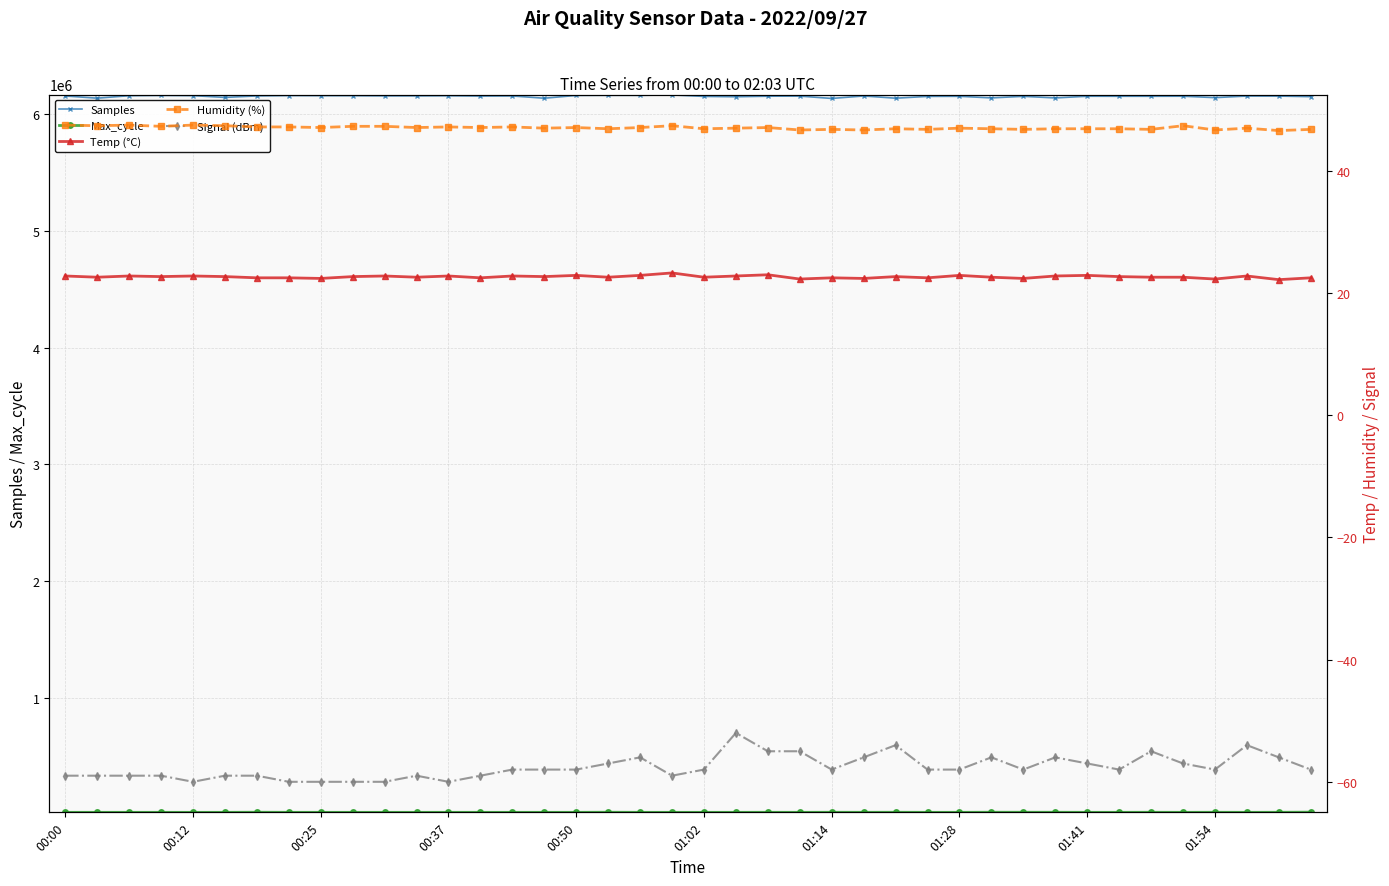

Which category has the lowest value in the Temp (°C) series?

38